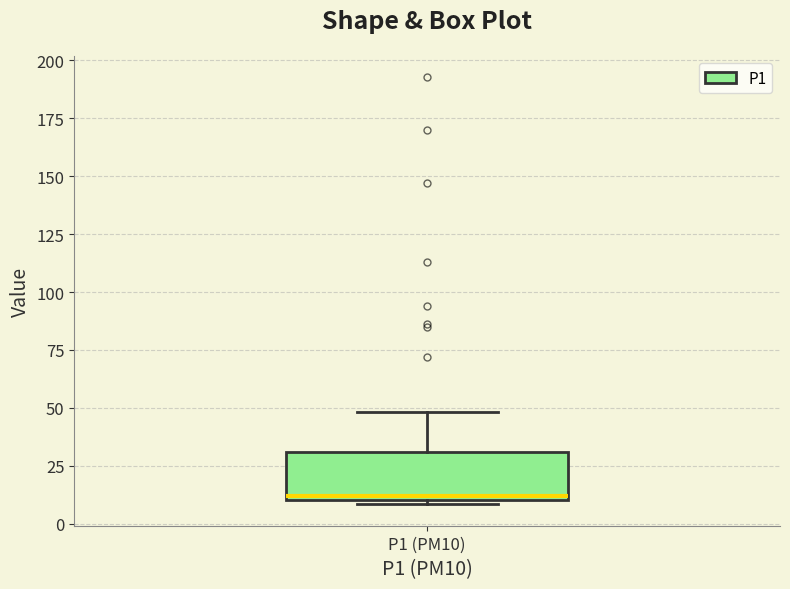

Where is the lower edge of the box for P1 (PM10) on the y-axis? The values are not printed on the chart, so give them approximately, as read against the axis.

10